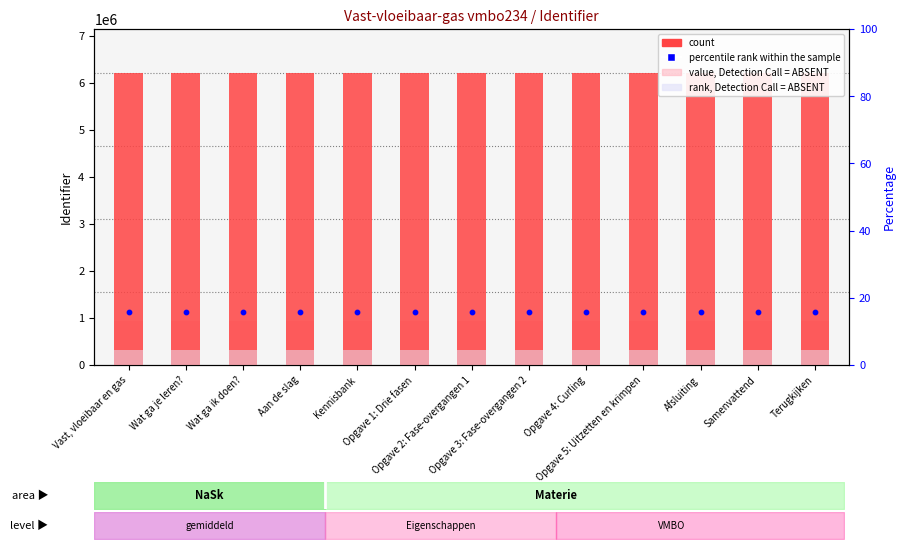

Which series has the largest Y range (max minus min)?

count